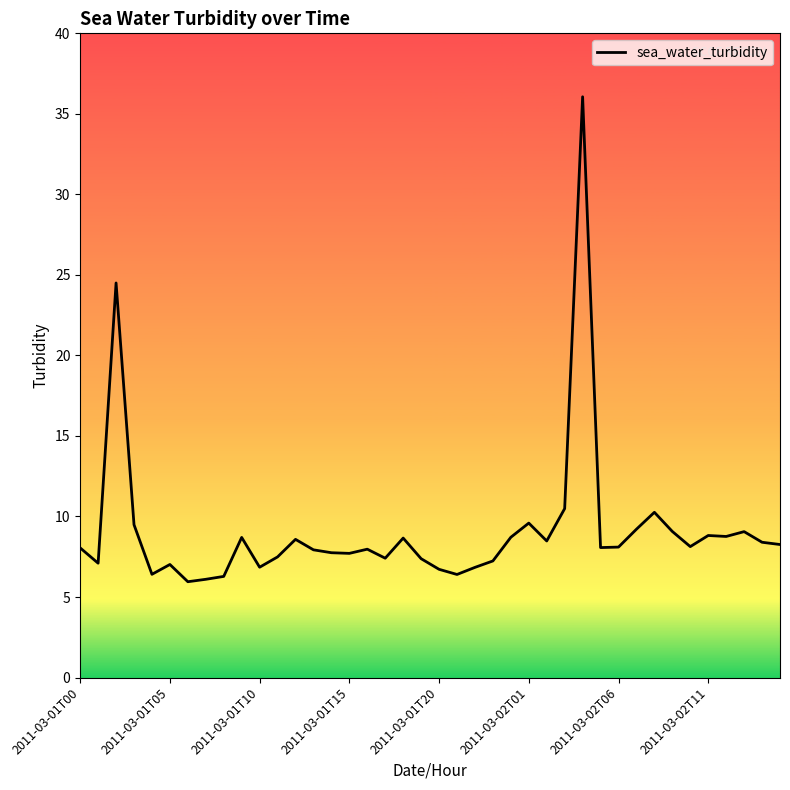

What is the difference between the maximum and minimum values?

30.1